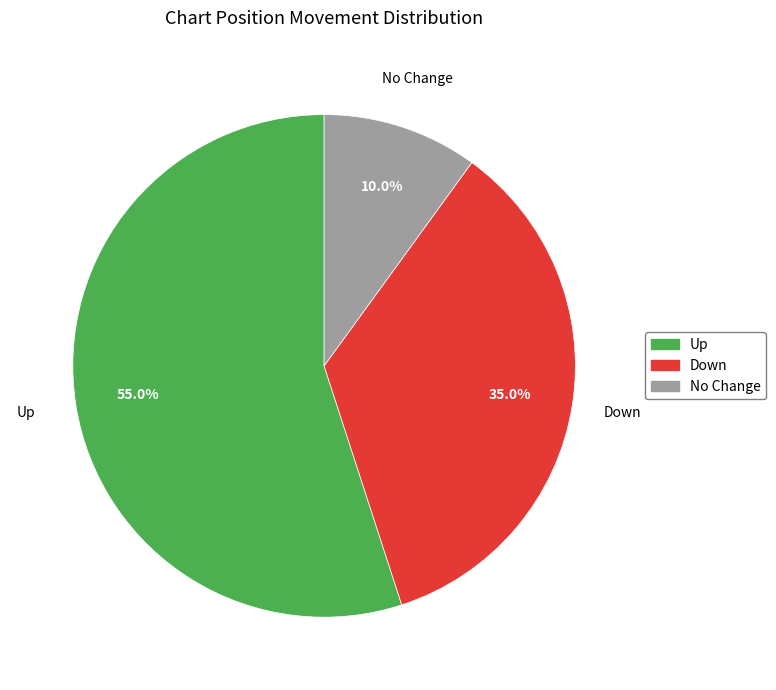

Does any single category account for the majority?

Yes